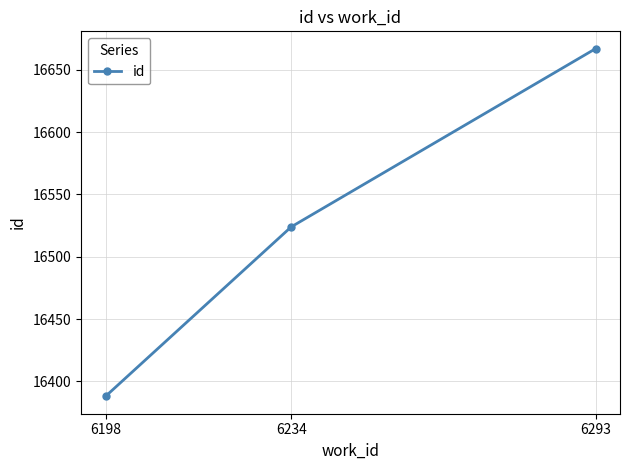

True or false: the data shows 9079 at 6234.

False